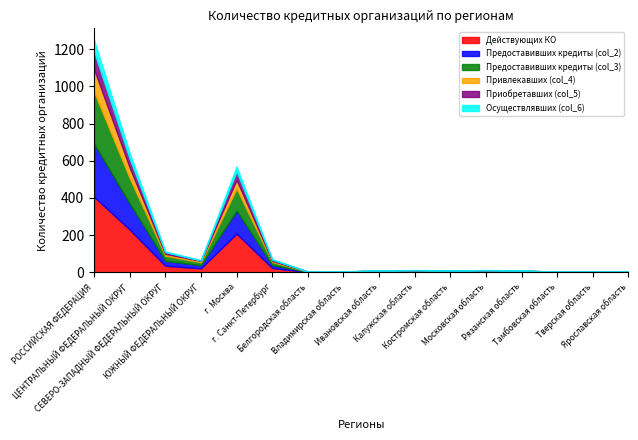

Which series has the widest spread of values?

Действующих КО